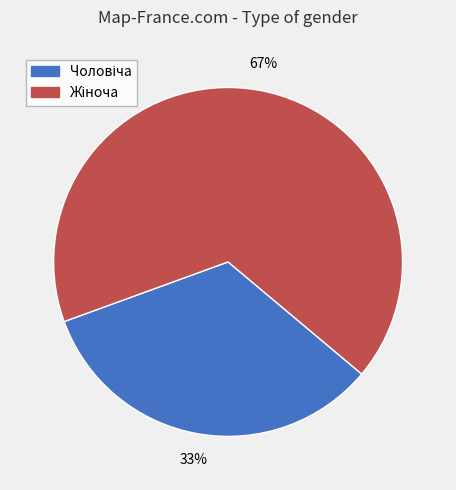

Is there any slice that represents more than half of the pie?

Yes